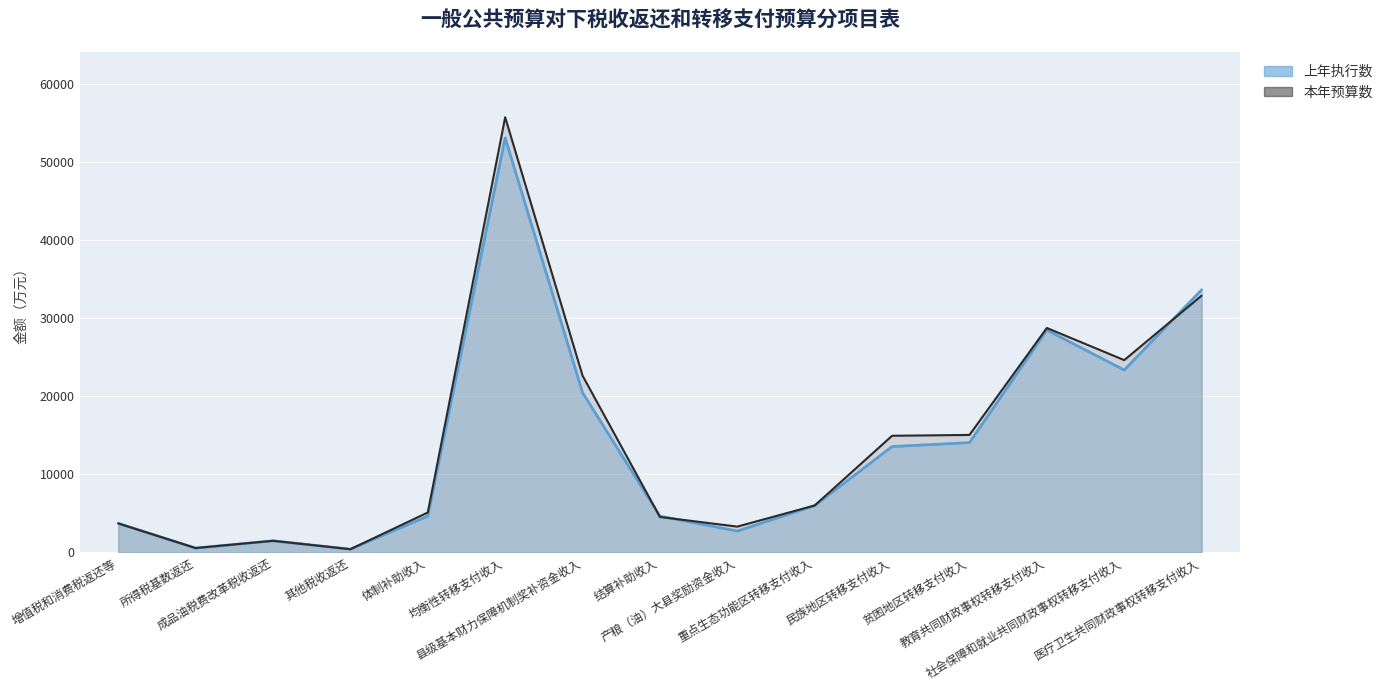

What is the label of the 10th point from the right?

均衡性转移支付收入